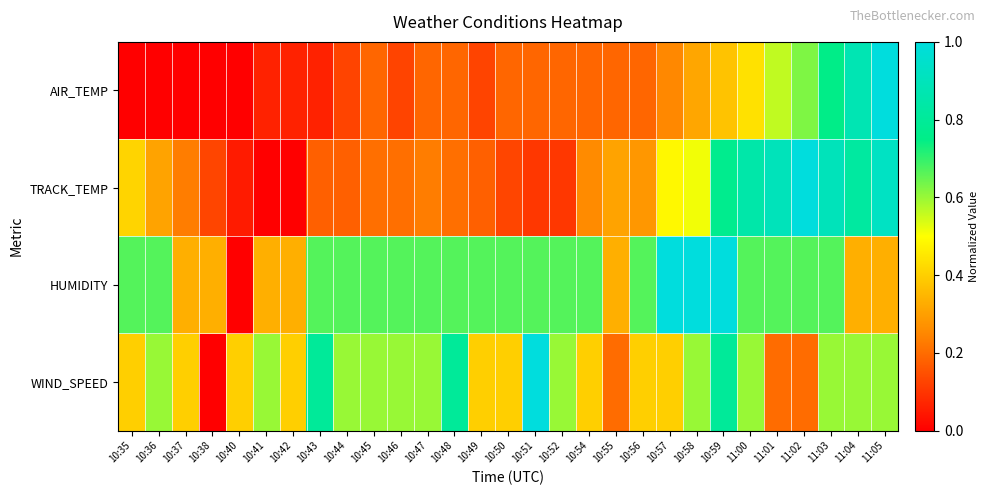

Reading right to left, extract all data points from this chart.

AIR_TEMP: 11:05=1.0	11:04=0.9	11:03=0.8	11:02=0.6	11:01=0.6	11:00=0.4	10:59=0.4	10:58=0.3	10:57=0.3	10:56=0.2	10:55=0.2	10:54=0.2	10:52=0.2	10:51=0.2	10:50=0.2	10:49=0.1	10:48=0.2	10:47=0.2	10:46=0.1	10:45=0.2	10:44=0.1	10:43=0.1	10:42=0.1	10:41=0.1	10:40=0.0	10:38=0.0	10:37=0.0	10:36=0.0	10:35=0.0
TRACK_TEMP: 11:05=0.9	11:04=0.8	11:03=0.9	11:02=1.0	11:01=0.9	11:00=0.8	10:59=0.8	10:58=0.5	10:57=0.5	10:56=0.3	10:55=0.3	10:54=0.3	10:52=0.1	10:51=0.1	10:50=0.1	10:49=0.2	10:48=0.2	10:47=0.2	10:46=0.2	10:45=0.2	10:44=0.2	10:43=0.2	10:42=0.0	10:41=0.0	10:40=0.1	10:38=0.1	10:37=0.2	10:36=0.3	10:35=0.4
HUMIDITY: 11:05=0.3	11:04=0.3	11:03=0.7	11:02=0.7	11:01=0.7	11:00=0.7	10:59=1.0	10:58=1.0	10:57=1.0	10:56=0.7	10:55=0.3	10:54=0.7	10:52=0.7	10:51=0.7	10:50=0.7	10:49=0.7	10:48=0.7	10:47=0.7	10:46=0.7	10:45=0.7	10:44=0.7	10:43=0.7	10:42=0.3	10:41=0.3	10:40=0.0	10:38=0.3	10:37=0.3	10:36=0.7	10:35=0.7
WIND_SPEED: 11:05=0.6	11:04=0.6	11:03=0.6	11:02=0.2	11:01=0.2	11:00=0.6	10:59=0.8	10:58=0.6	10:57=0.4	10:56=0.4	10:55=0.2	10:54=0.4	10:52=0.6	10:51=1.0	10:50=0.4	10:49=0.4	10:48=0.8	10:47=0.6	10:46=0.6	10:45=0.6	10:44=0.6	10:43=0.8	10:42=0.4	10:41=0.6	10:40=0.4	10:38=0.0	10:37=0.4	10:36=0.6	10:35=0.4